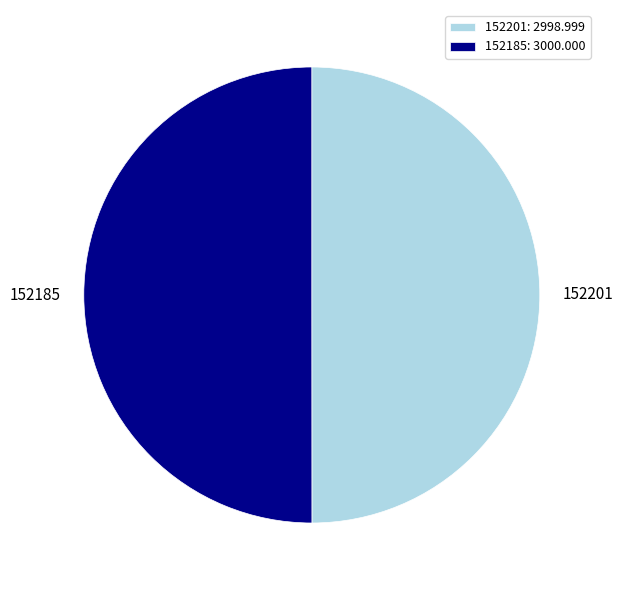

The 152185 slice represents 50% of the pie. True or false?

True